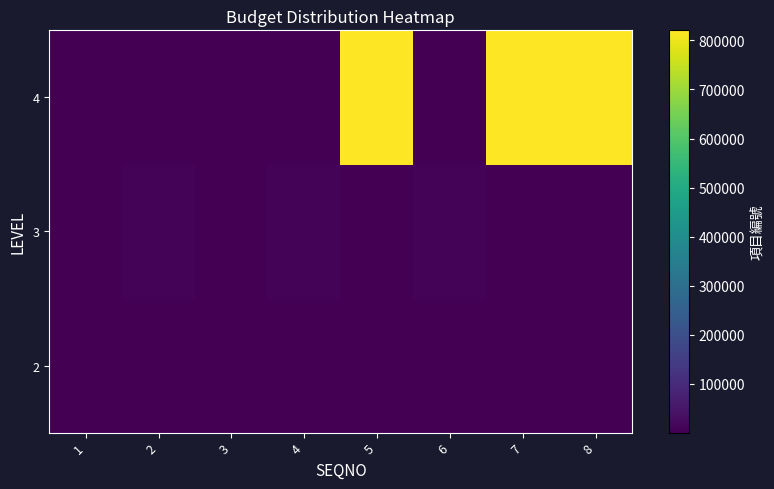

How many series are shown in this chart?

3